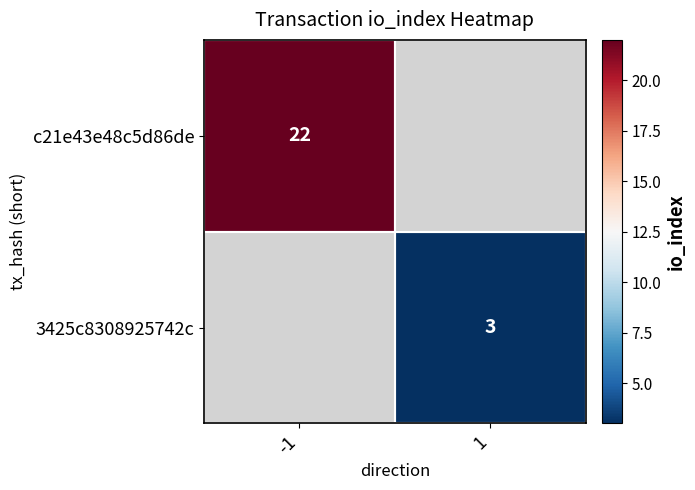

The value of 3425c8308925742c at 1 is 1. True or false?

False